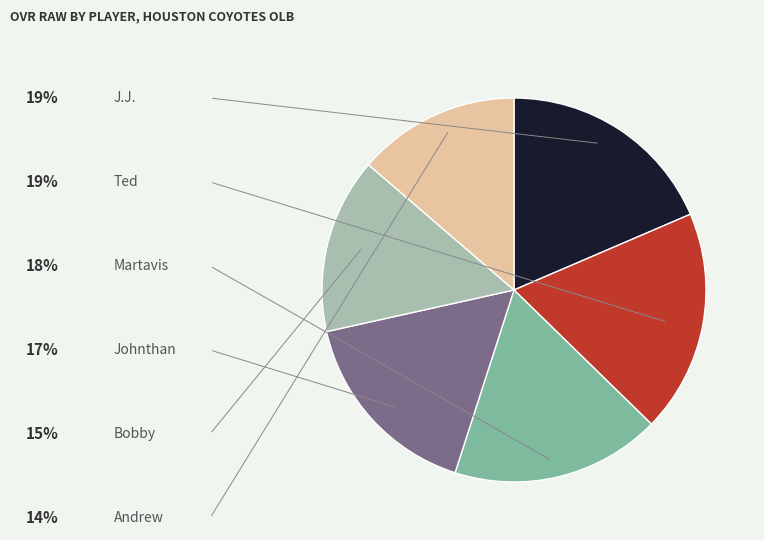

Is there any slice that represents more than half of the pie?

No